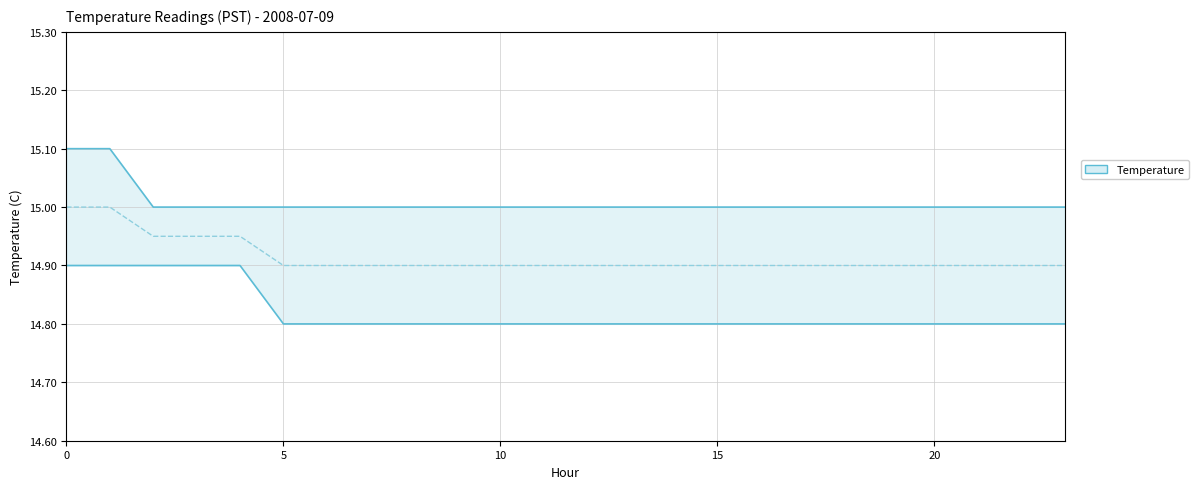

Rank the series by their maximum value, from highest to lowest.

upper, mid, lower